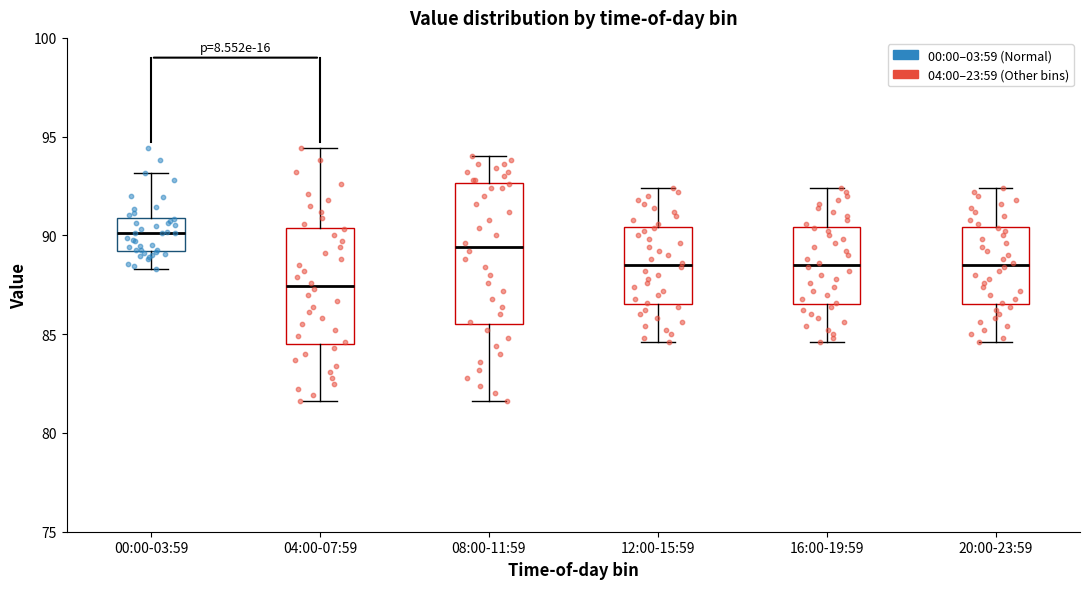

Reading left to right, transcribe this box plot: for each box, give where its median line is, the range the box spans, and where its two whiskers end, as read against the y-axis. The values are not printed on the chart, so give them approximately, as read against the axis.

00:00-03:59: median 90.0, box 89.0 to 91.0, whiskers 88.5 to 93.0
04:00-07:59: median 87.5, box 84.5 to 90.5, whiskers 81.5 to 94.5
08:00-11:59: median 89.5, box 85.5 to 92.5, whiskers 81.5 to 94.0
12:00-15:59: median 88.5, box 86.5 to 90.5, whiskers 84.5 to 92.5
16:00-19:59: median 88.5, box 86.5 to 90.5, whiskers 84.5 to 92.5
20:00-23:59: median 88.5, box 86.5 to 90.5, whiskers 84.5 to 92.5